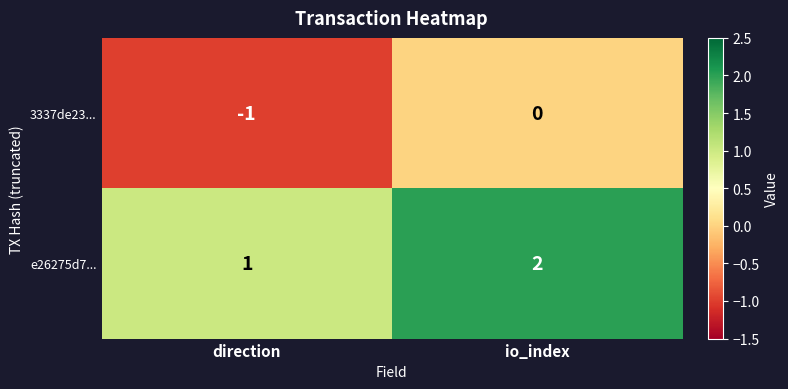

Is the value of 3337de23... at io_index greater than the value of e26275d7... at direction?

No